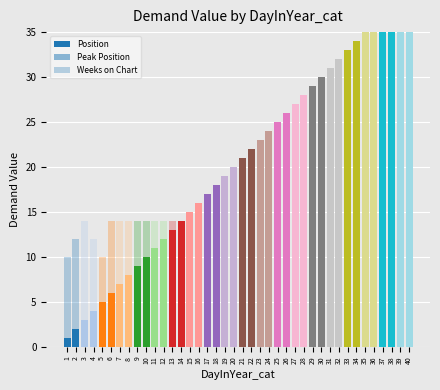

Is the value of Weeks on Chart at 34 greater than the value of Position at 32?

No